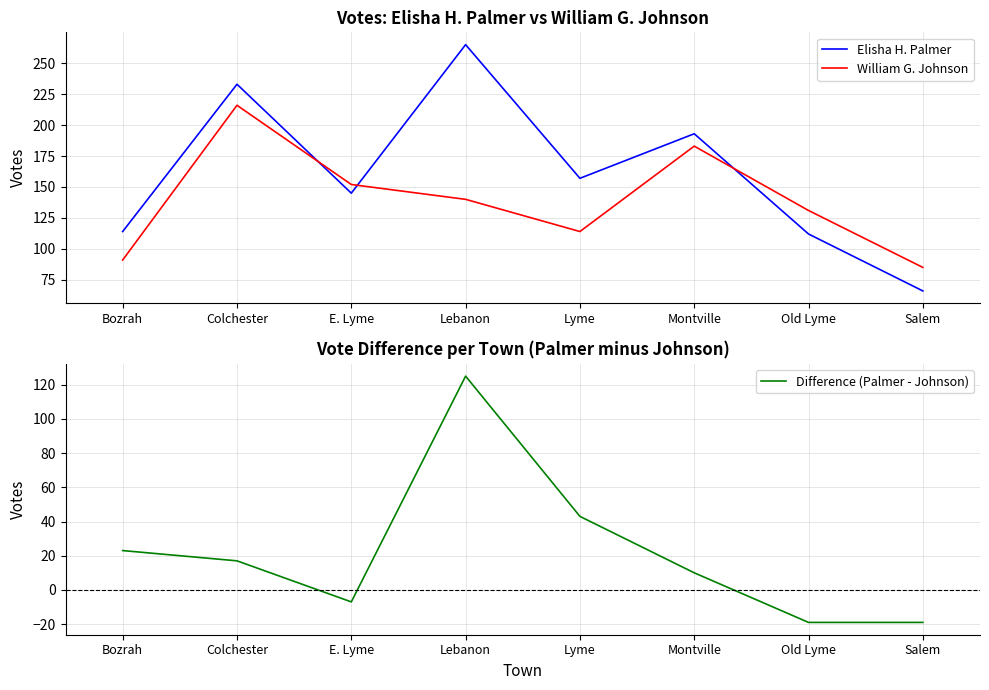

What position from the left is Lyme?

5